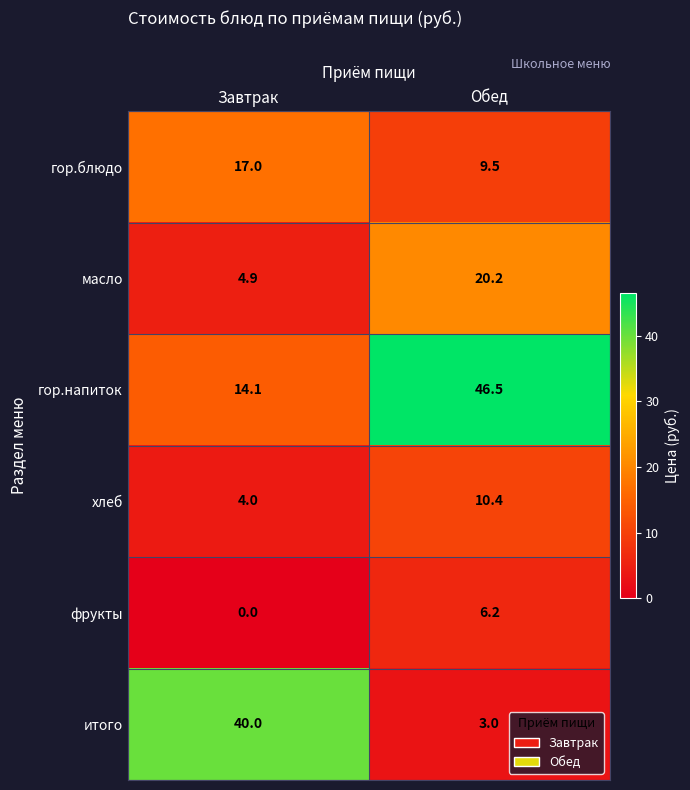

Which series has the widest spread of values?

итого